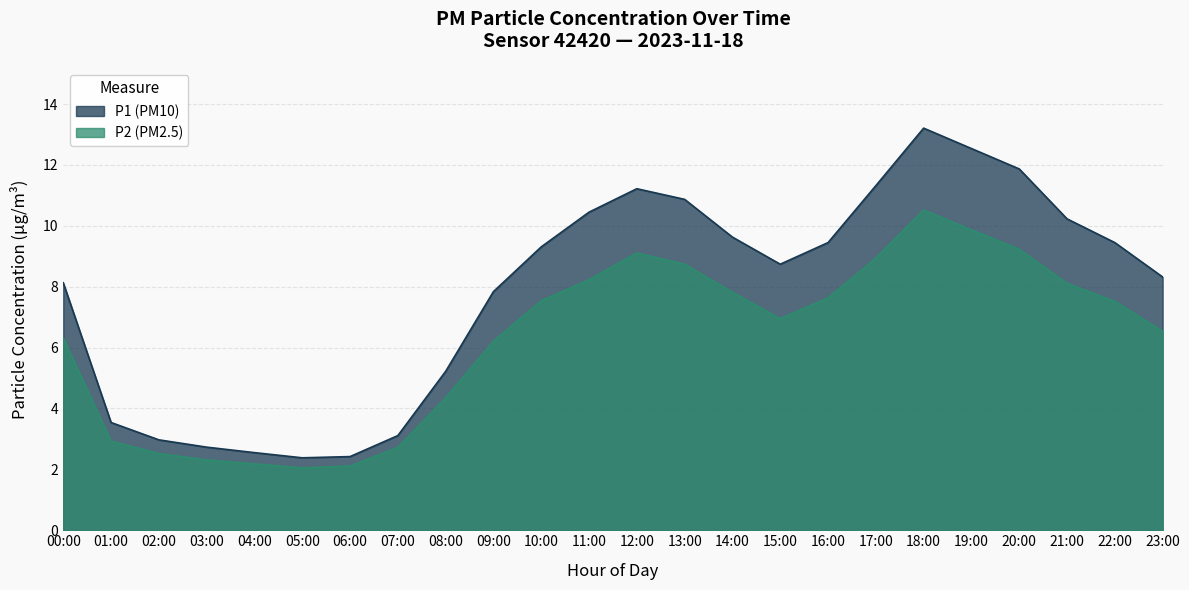

The value of P2 at 20:00 is 9.2. True or false?

True